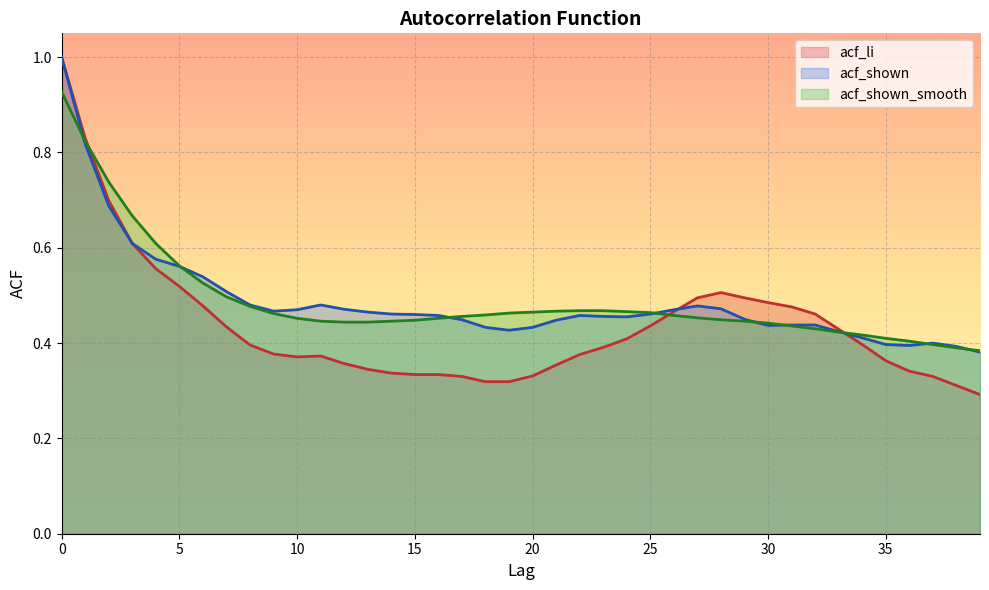

How many intersections are there between acf_li and acf_shown?

2